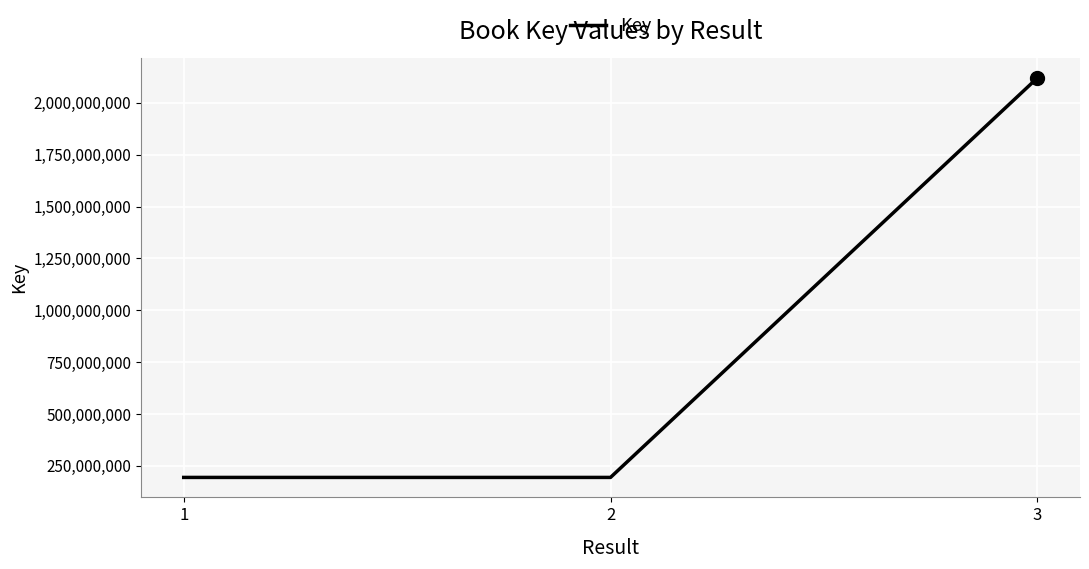

Approximately how many times larger is the value at 3 compared to 1?

10.9